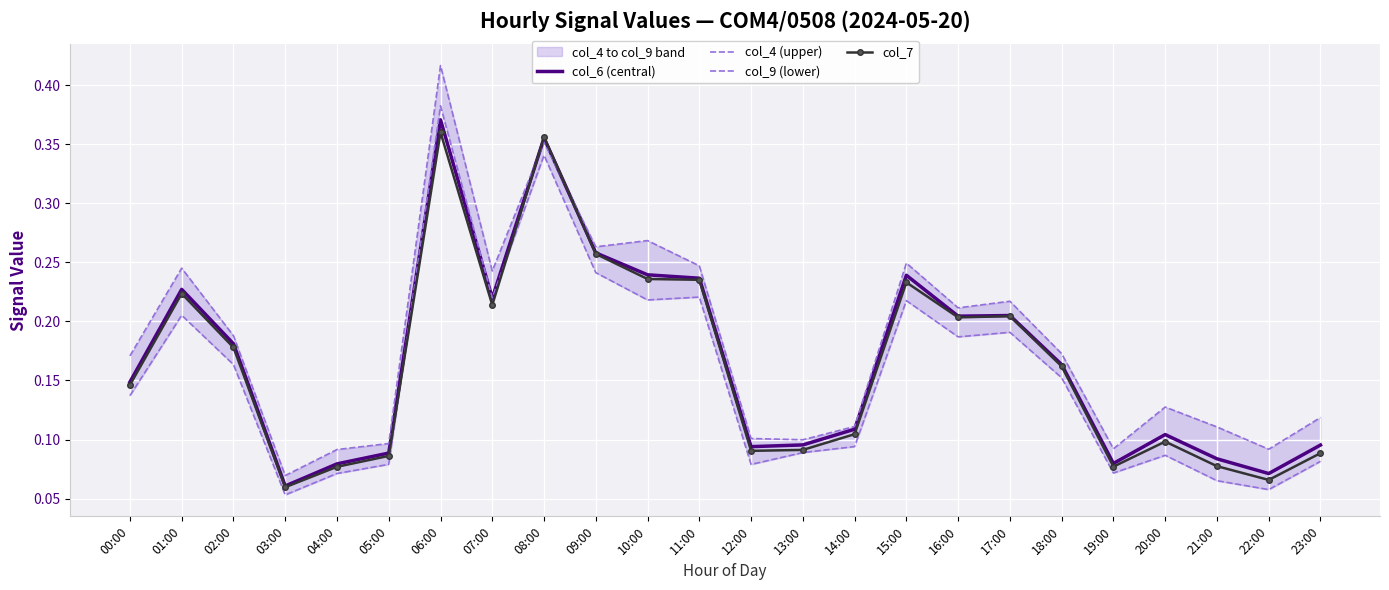

What is the difference between the maximum and minimum values in the col_4 (upper) series?

0.3